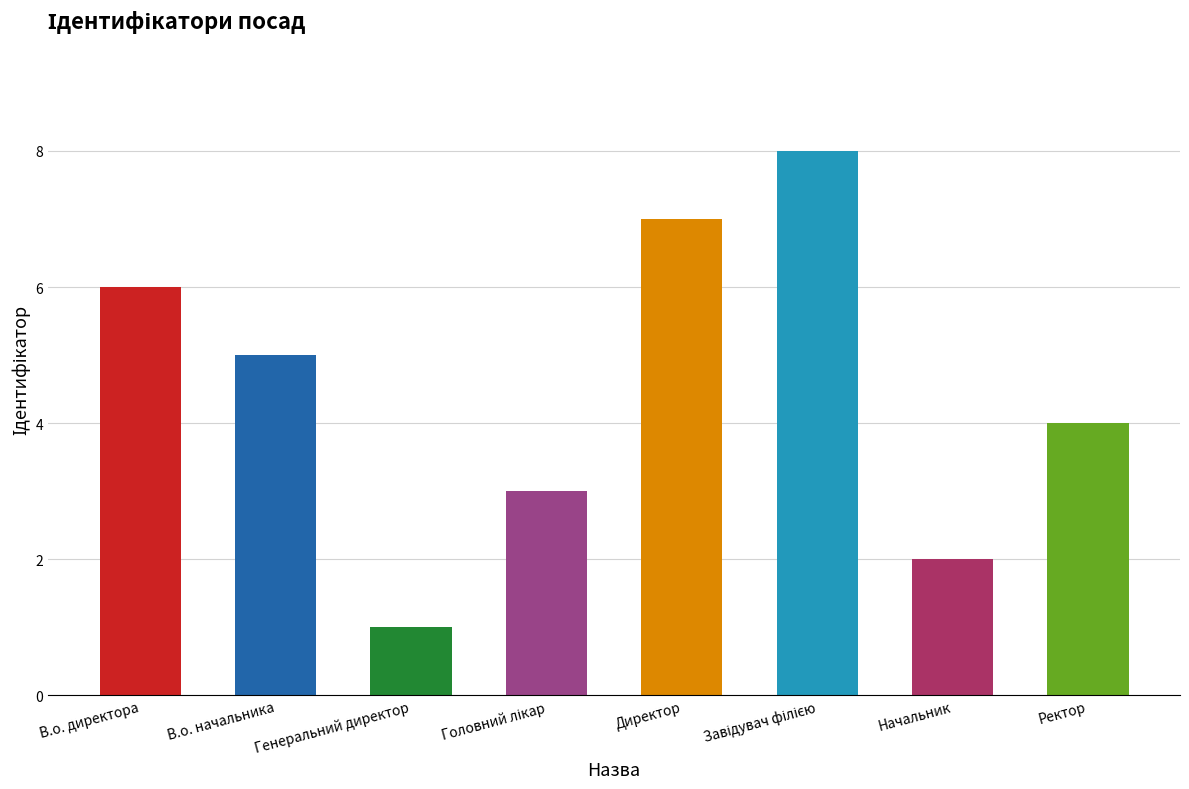

Count the number of data series in this chart.

1